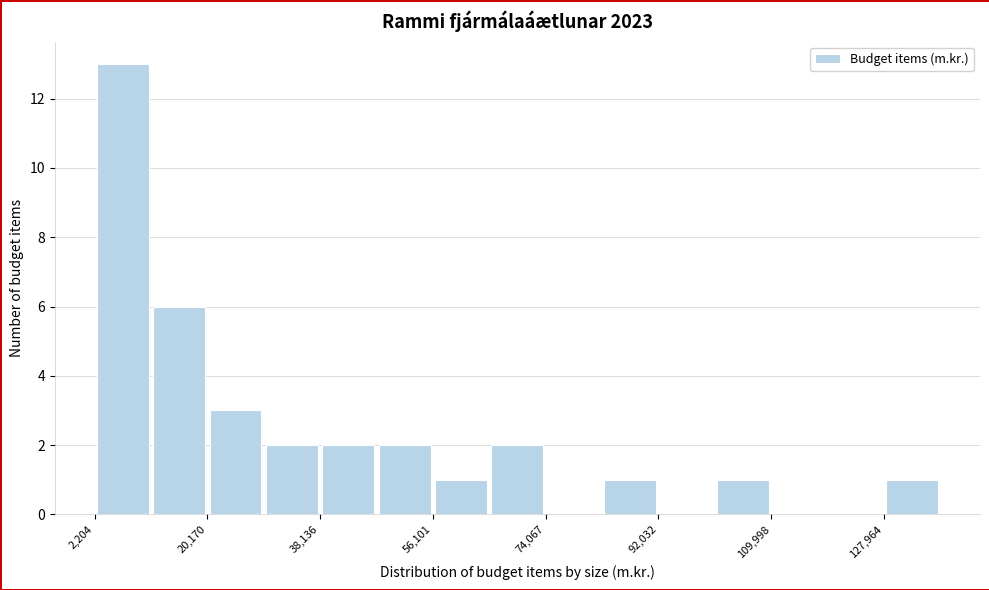

Over which range of the x-axis is the bar tallest?

2000 to 12000